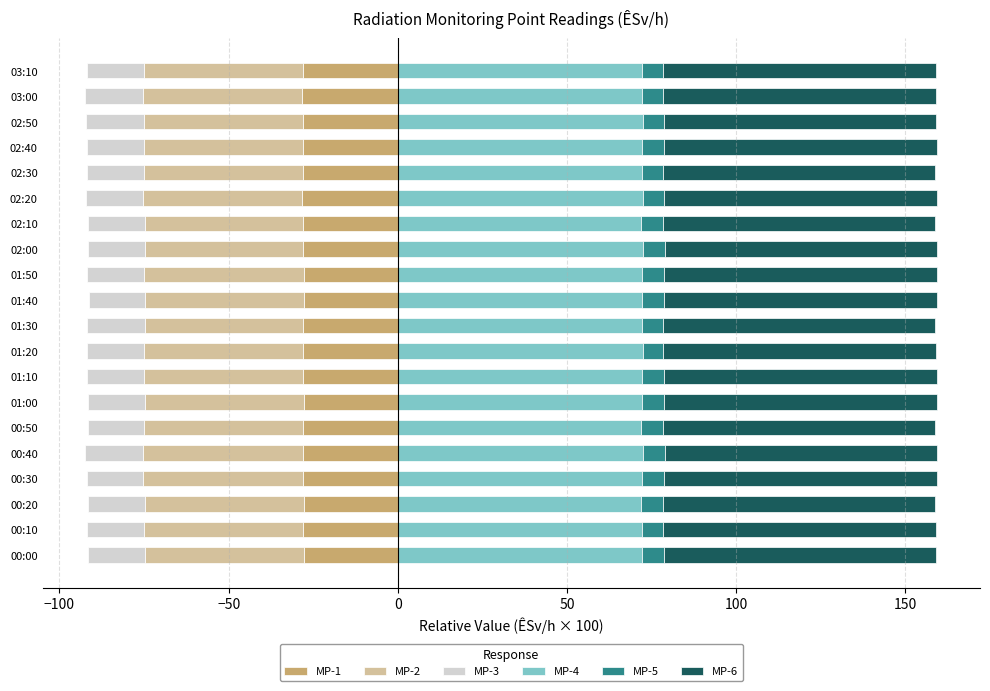

What is the sum of the MP-2 values at 01:20 and 01:30?

-93.7